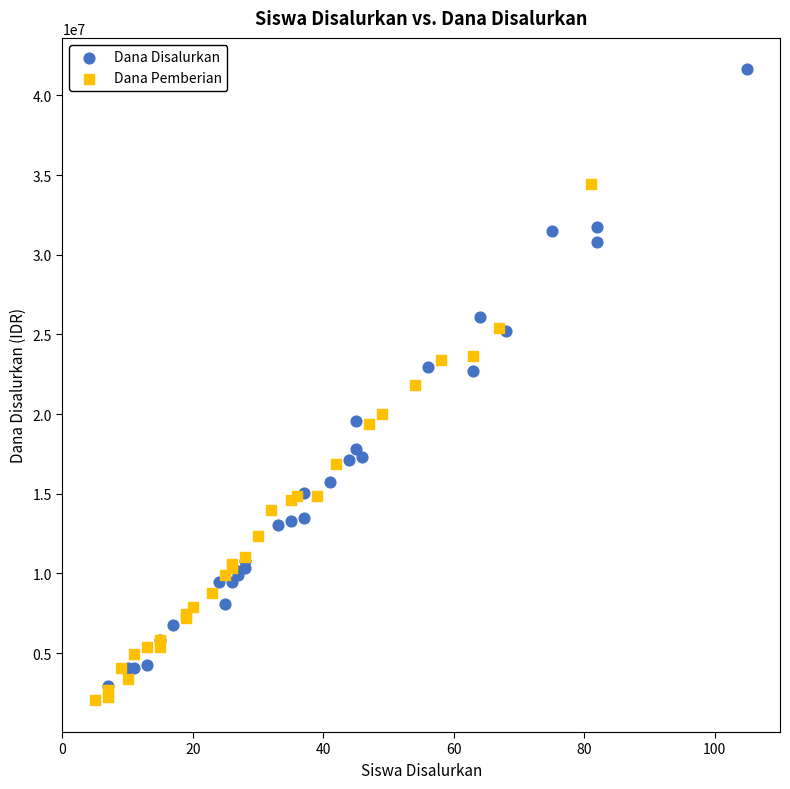

Which series contains the highest Y value?

Dana Disalurkan